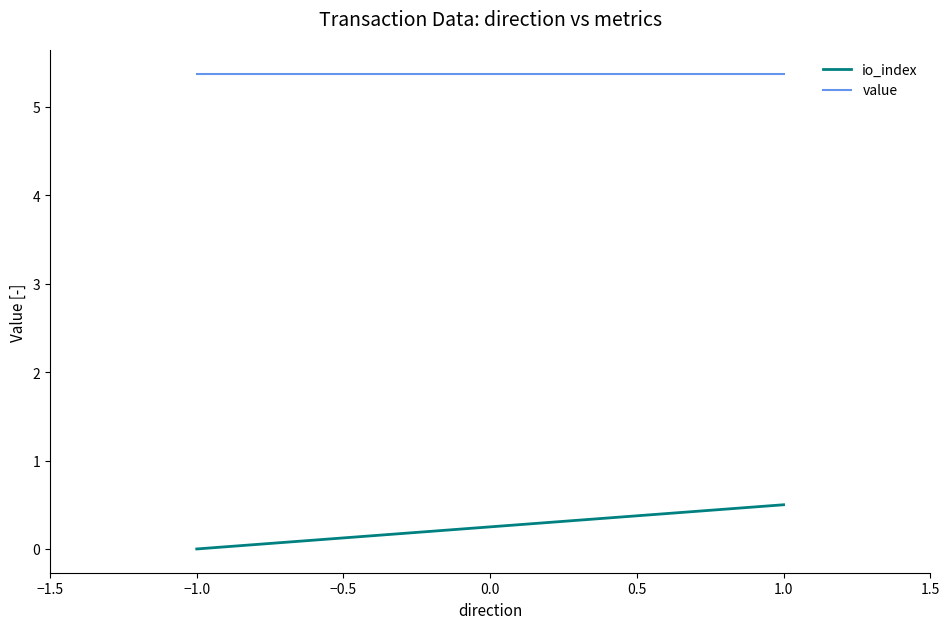

True or false: io_index has a value of 0.9 at 1.0.

False